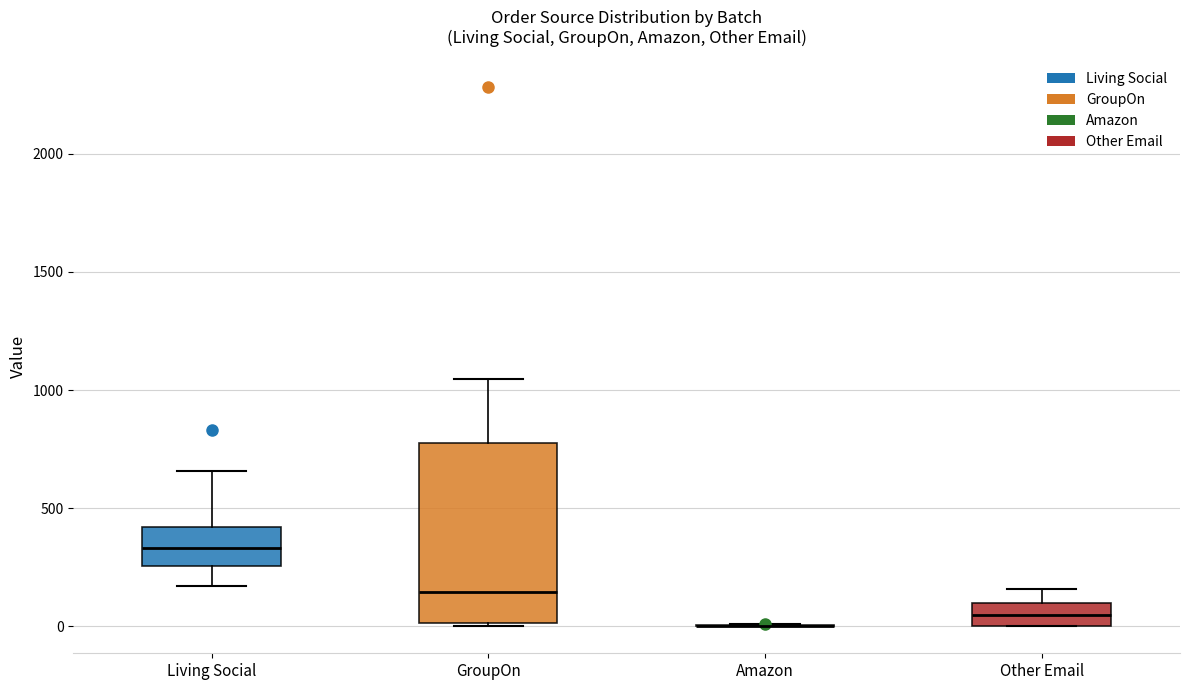

Where is the lower edge of the box for GroupOn on the y-axis? The values are not printed on the chart, so give them approximately, as read against the axis.

0